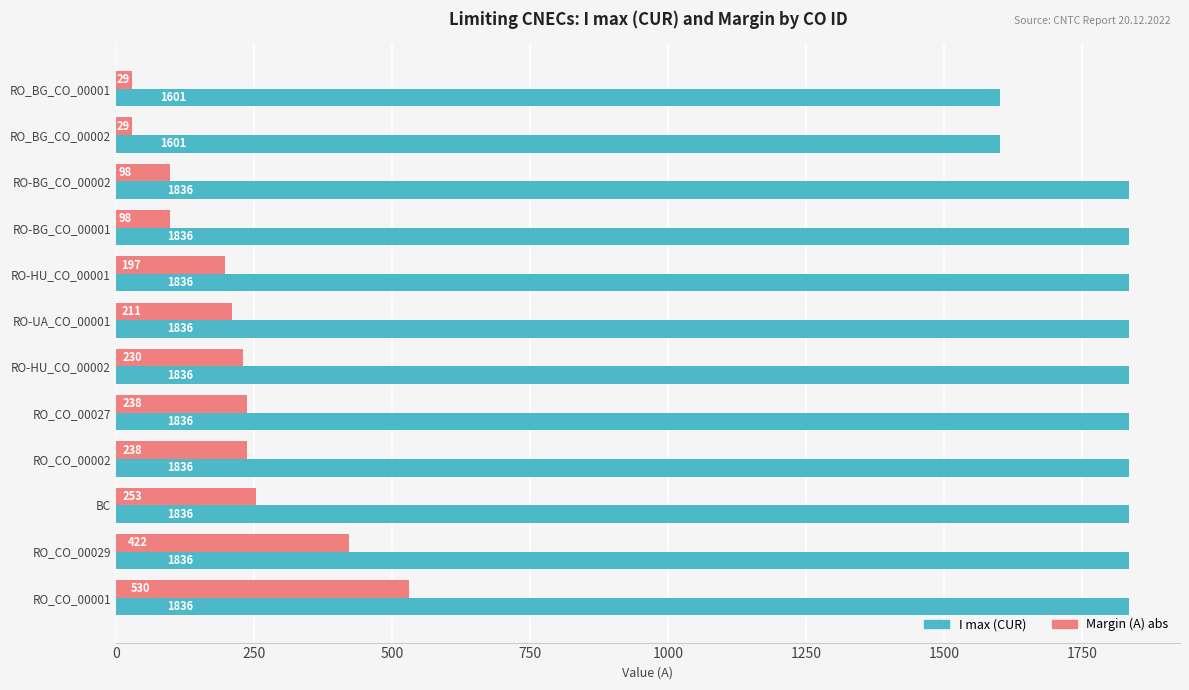

What is the average value of the I max (CUR) series?

1797